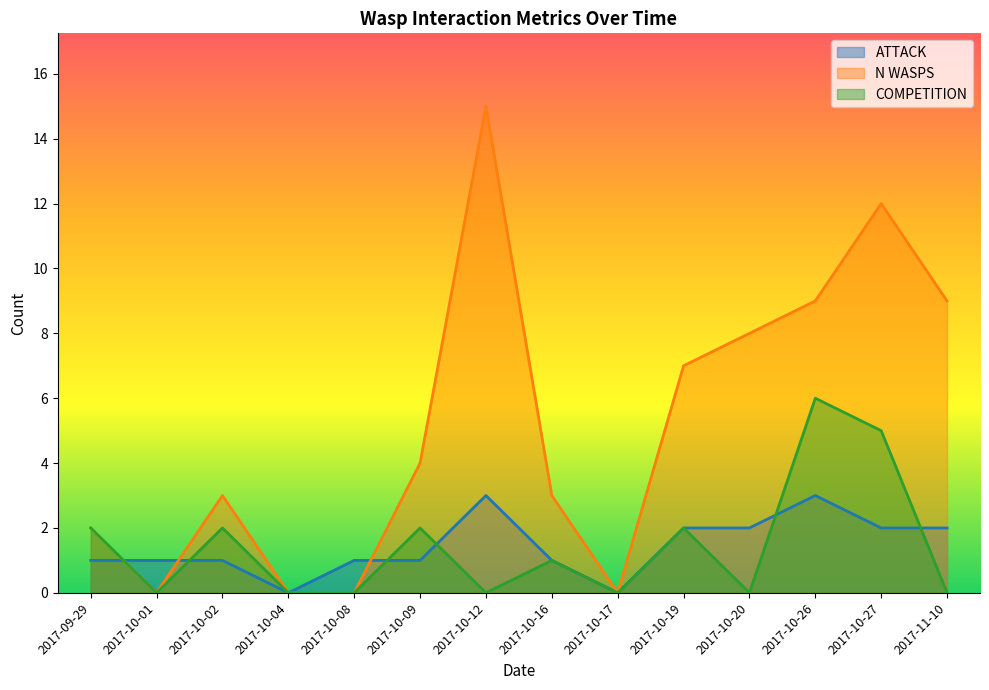

At which label is ATTACK closest to 1?

2017-09-29